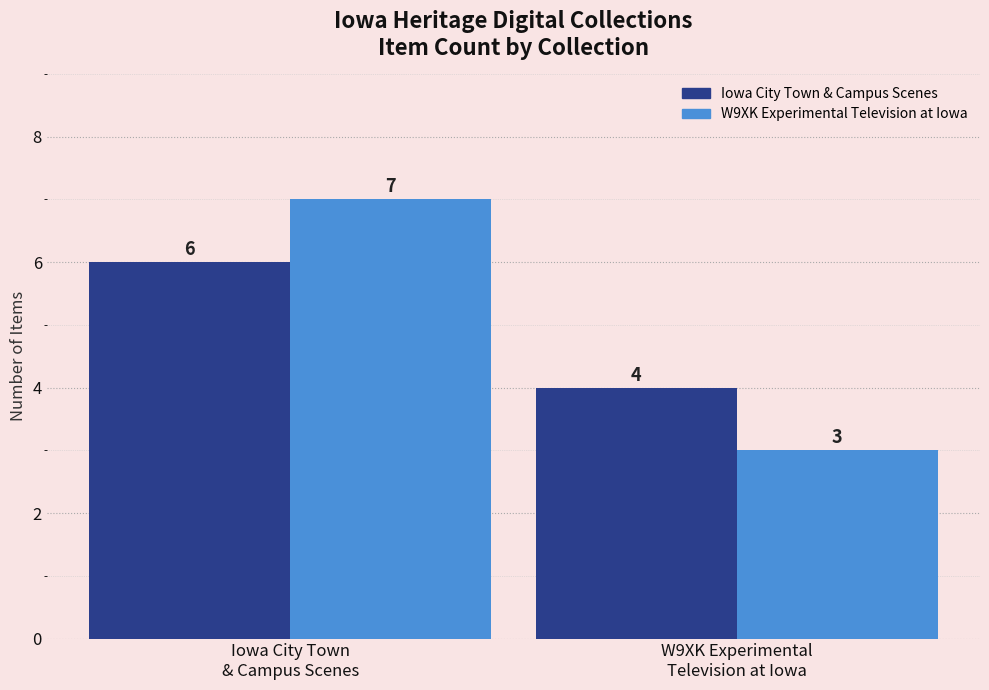

Reading left to right, what are all the values shown in this chart?

Iowa City Town & Campus Scenes: 6	4
W9XK Experimental Television at Iowa: 7	3